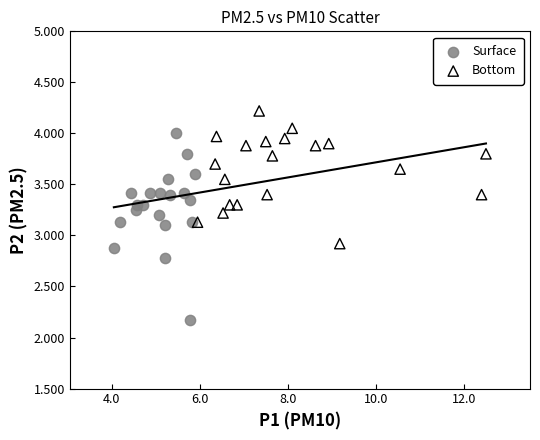

Which series contains the lowest Y value?

Surface